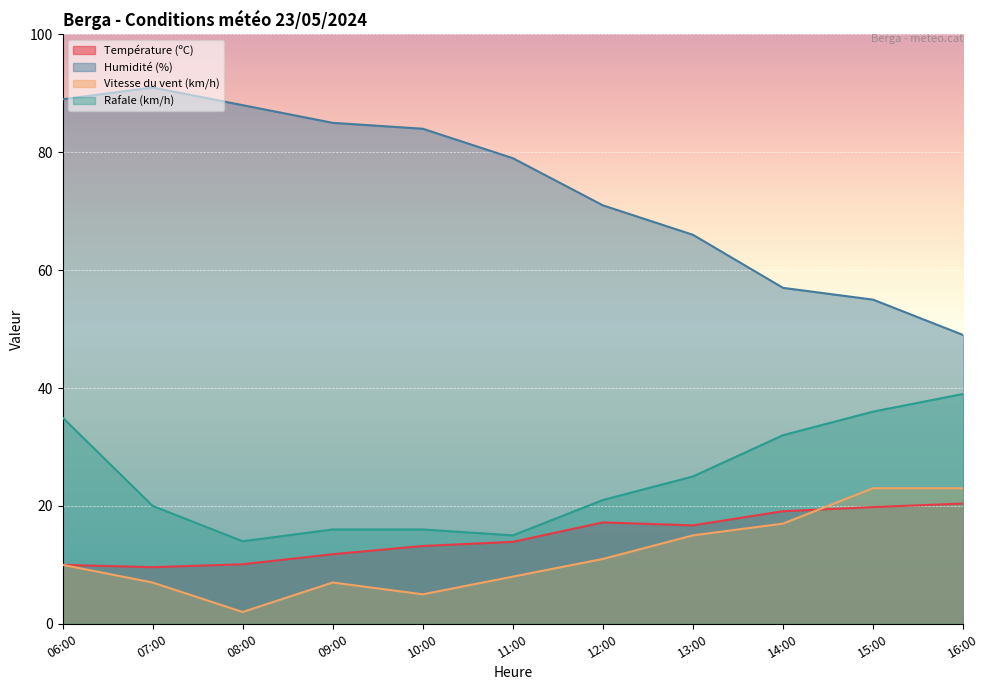

Reading left to right, extract all data points from this chart.

Température (ºC): 06:00=10.0	07:00=9.6	08:00=10.1	09:00=11.8	10:00=13.2	11:00=13.9	12:00=17.2	13:00=16.7	14:00=19.1	15:00=19.8	16:00=20.4
Humidité (%): 06:00=89.0	07:00=91.0	08:00=88.0	09:00=85.0	10:00=84.0	11:00=79.0	12:00=71.0	13:00=66.0	14:00=57.0	15:00=55.0	16:00=49.0
Vitesse du vent (km/h): 06:00=10.0	07:00=7.0	08:00=2.0	09:00=7.0	10:00=5.0	11:00=8.0	12:00=11.0	13:00=15.0	14:00=17.0	15:00=23.0	16:00=23.0
Rafale (km/h): 06:00=35.0	07:00=20.0	08:00=14.0	09:00=16.0	10:00=16.0	11:00=15.0	12:00=21.0	13:00=25.0	14:00=32.0	15:00=36.0	16:00=39.0